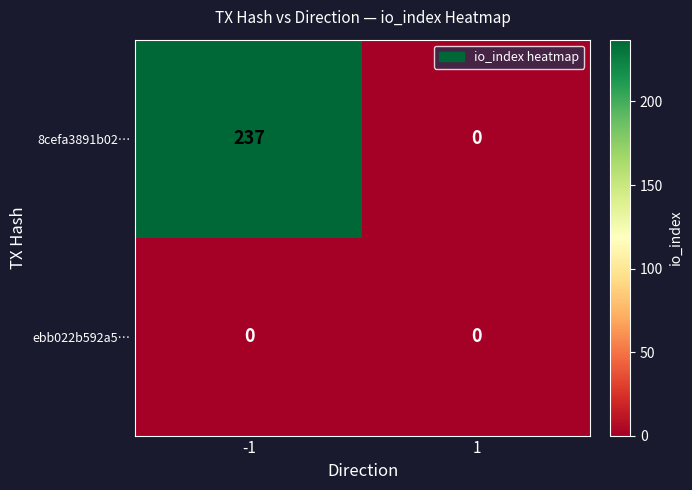

What is the spread (max minus min) of values at -1?

237